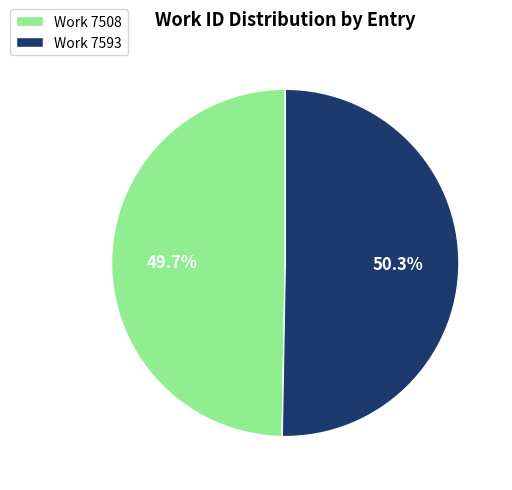

What is the ratio of the value at Work 7593 to the value at Work 7508?

1.0